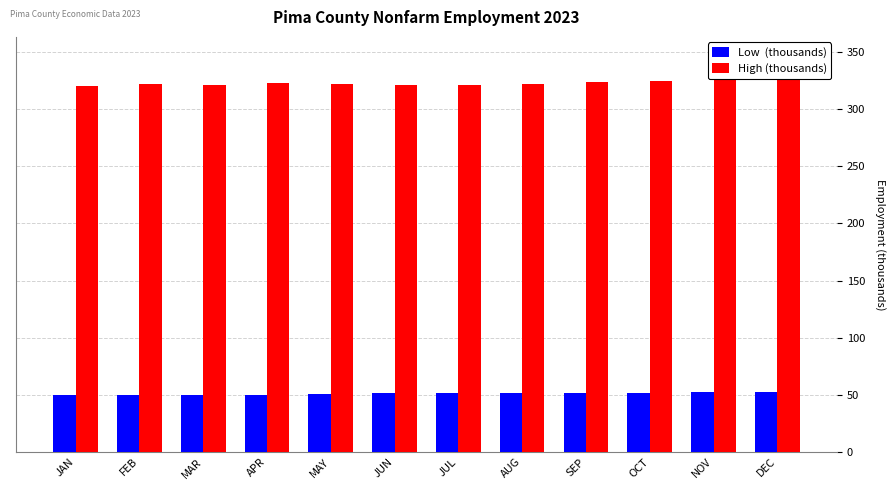

What is the difference between the highest and lowest values at MAR?

271.2